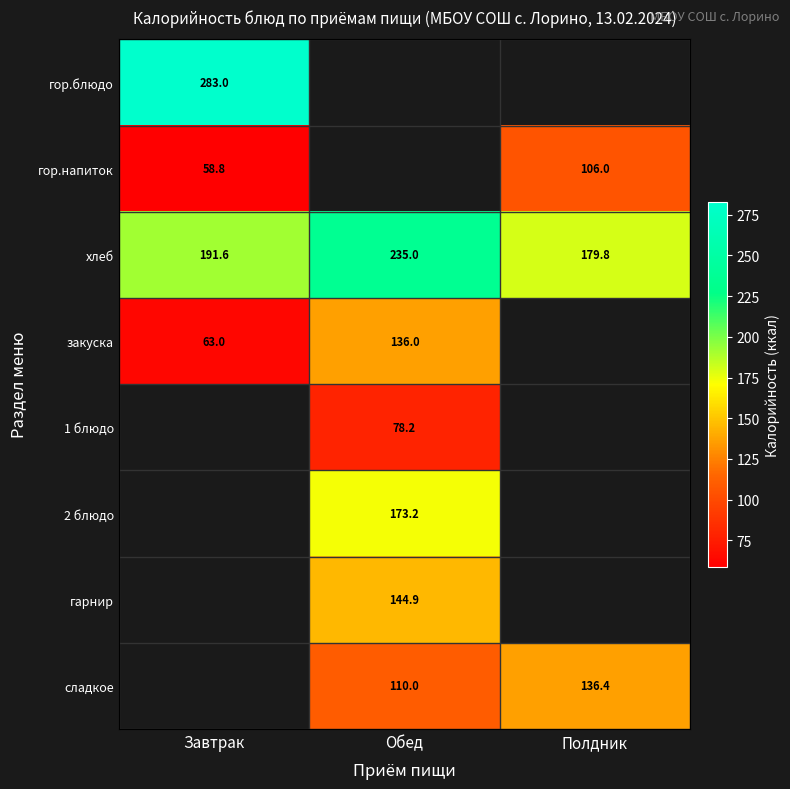

The гор.напиток series shows 58.8 at Завтрак. True or false?

True